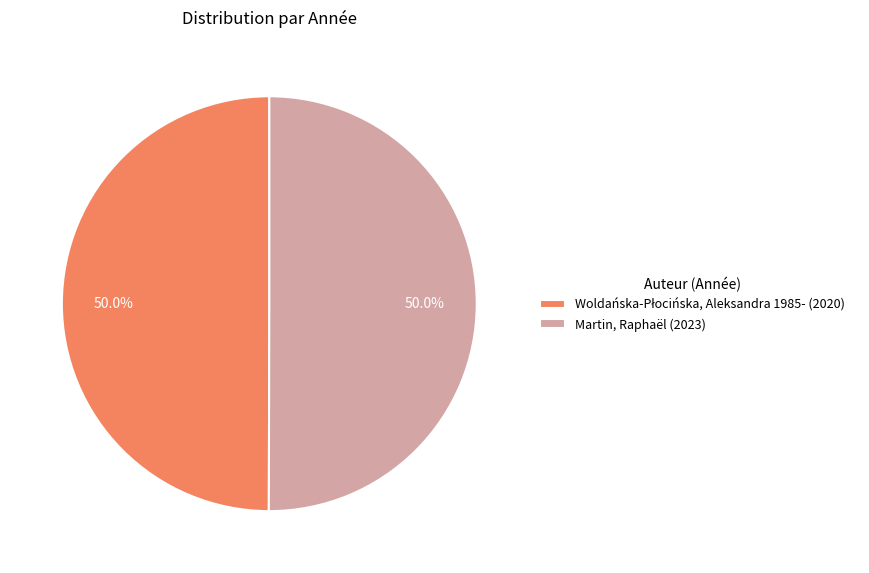

How much of the chart is everything except Martin, Raphaël (2023)?

50.0%